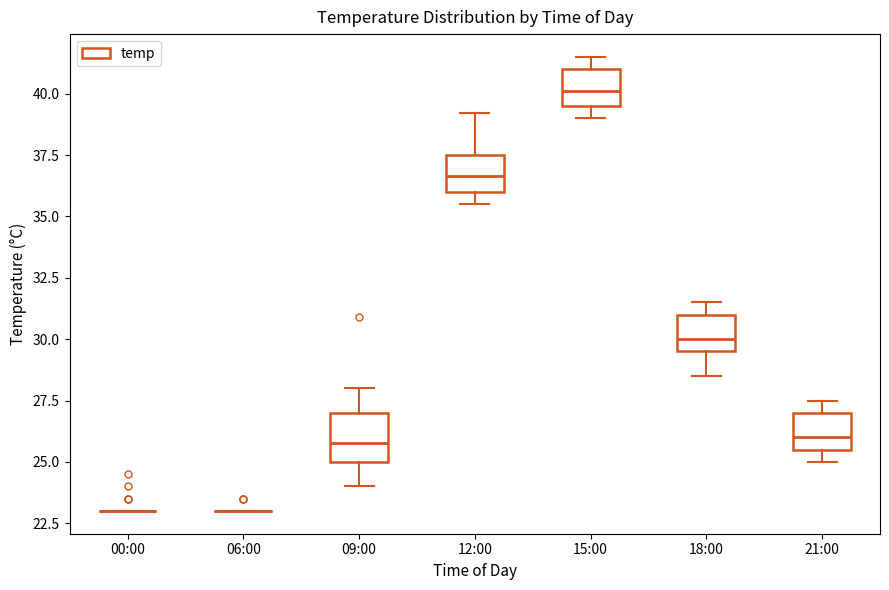

Reading left to right, transcribe this box plot: for each box, give where its median line is, the range the box spans, and where its two whiskers end, as read against the y-axis. The values are not printed on the chart, so give them approximately, as read against the axis.

00:00: box collapsed to a line at 23.0, whiskers 23.0 to 23.0
06:00: box collapsed to a line at 23.0, whiskers 23.0 to 23.0
09:00: median 26.0, box 25.0 to 27.0, whiskers 24.0 to 28.0
12:00: median 36.5, box 36.0 to 37.5, whiskers 35.5 to 39.0
15:00: median 40.0, box 39.5 to 41.0, whiskers 39.0 to 41.5
18:00: median 30.0, box 29.5 to 31.0, whiskers 28.5 to 31.5
21:00: median 26.0, box 25.5 to 27.0, whiskers 25.0 to 27.5